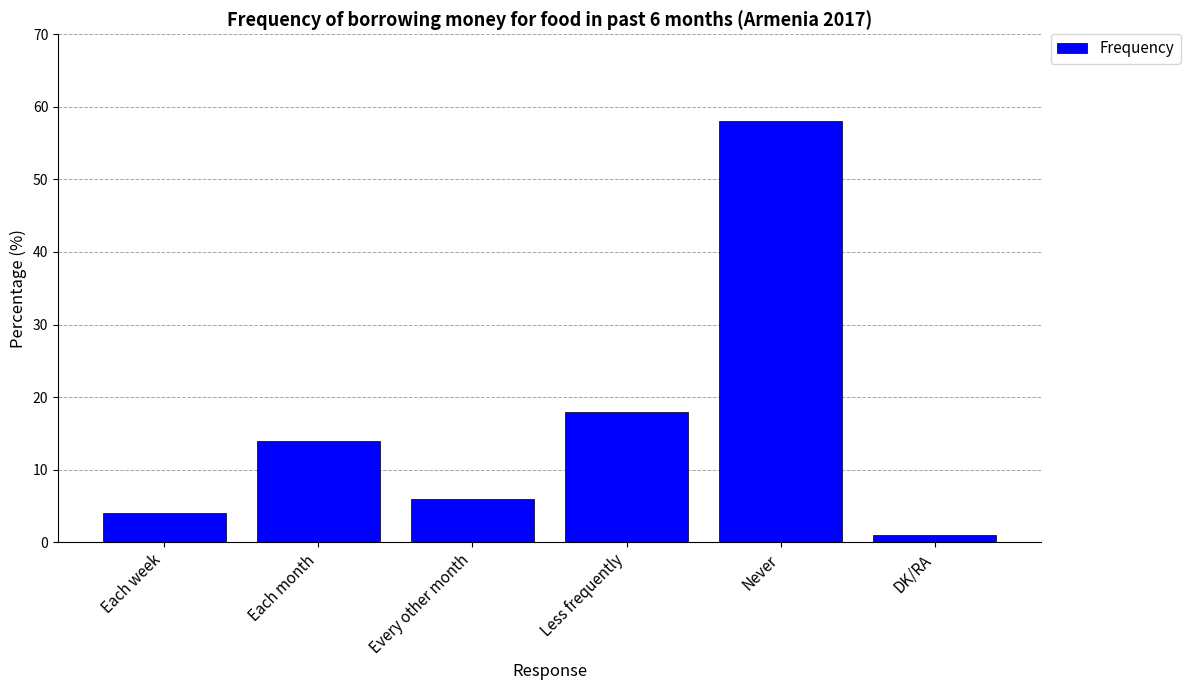

Which category has the lowest value across all series?

DK/RA